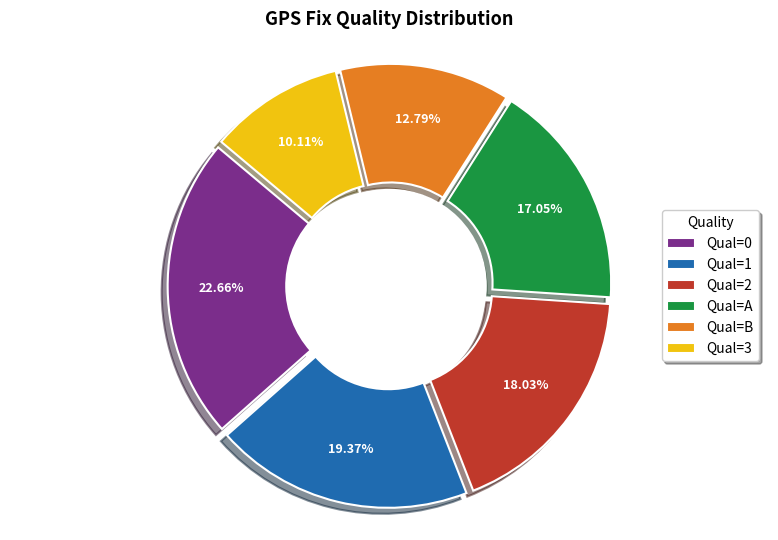

Count the number of slices in the pie.

6